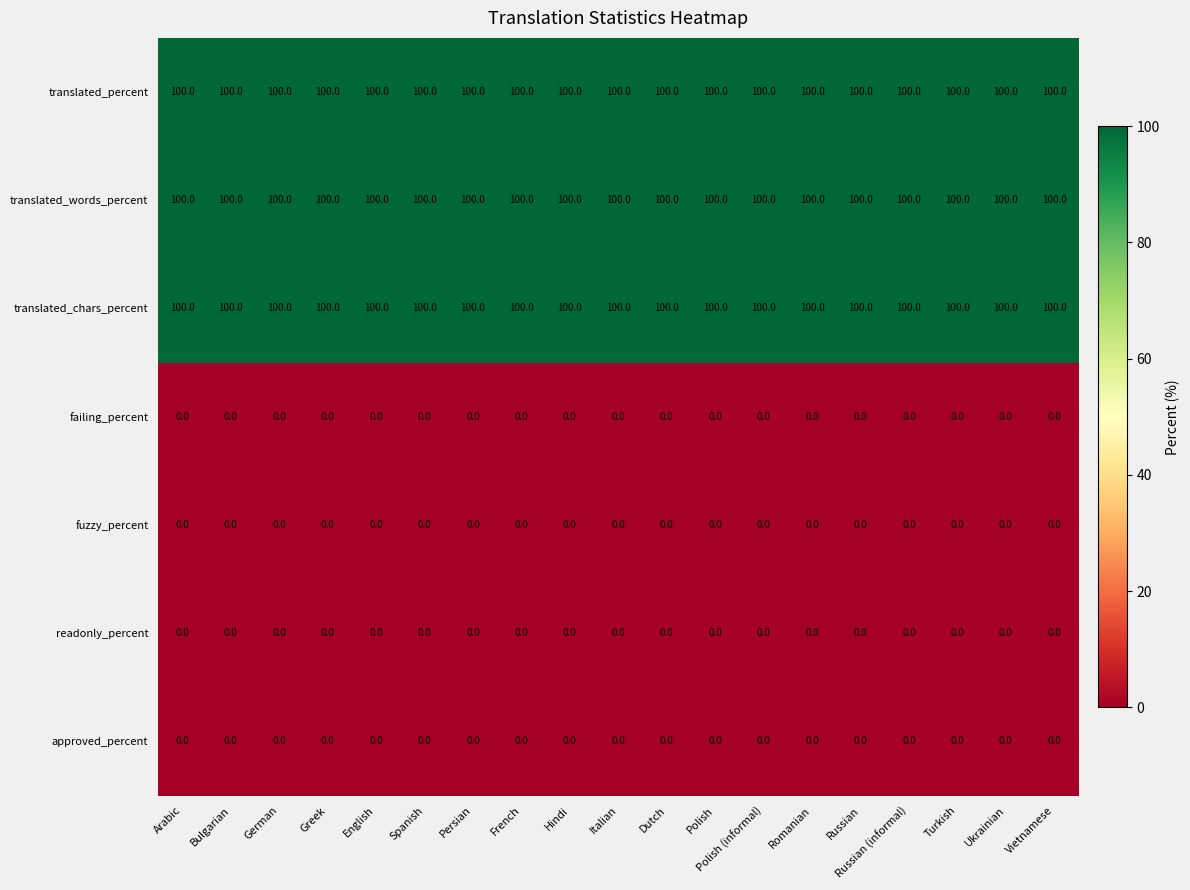

What is the maximum value shown in the chart?

100